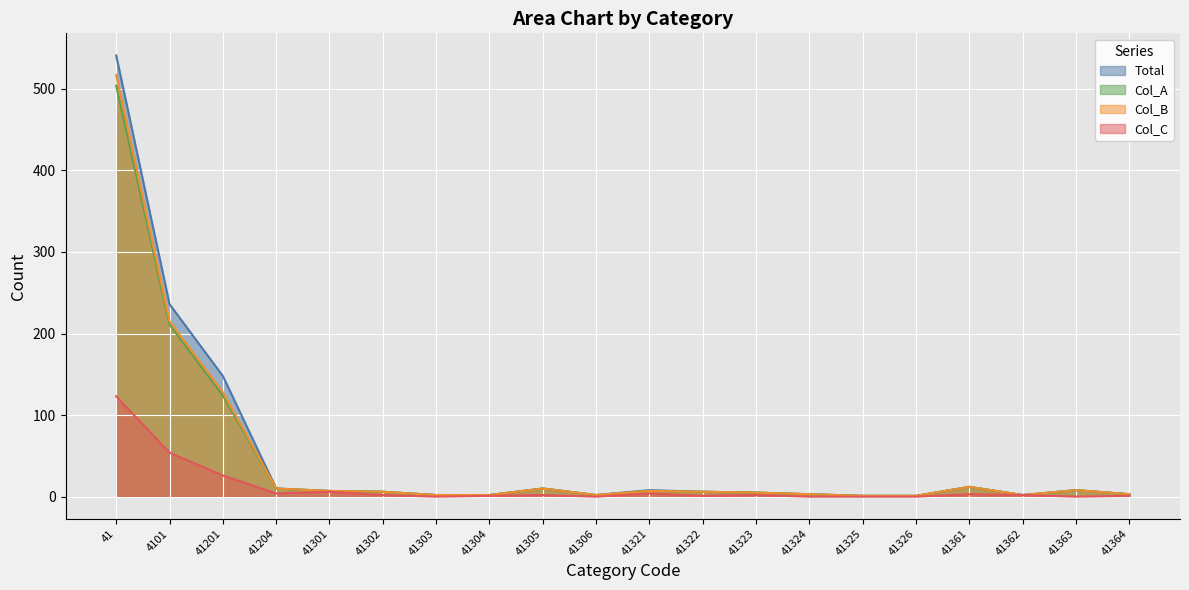

Which series has the largest total across all categories?

Total